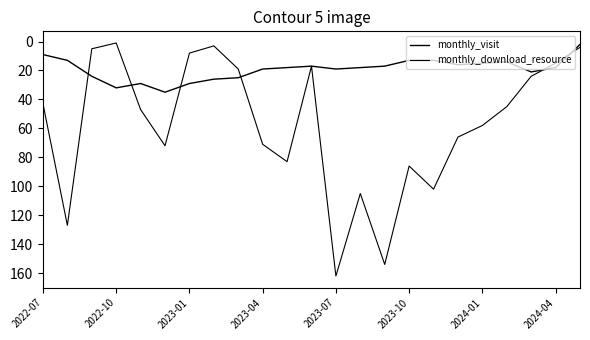

What is the value of the monthly_visit point at the 7th from the left?

29